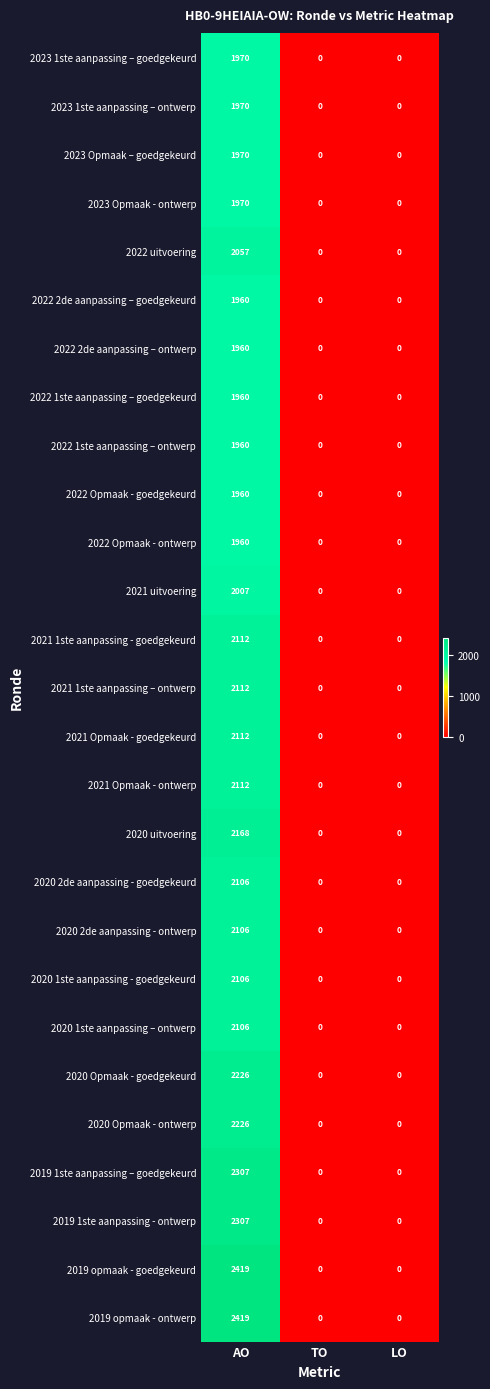

The 2019 1ste aanpassing – goedgekeurd series shows 0 at LO. True or false?

True